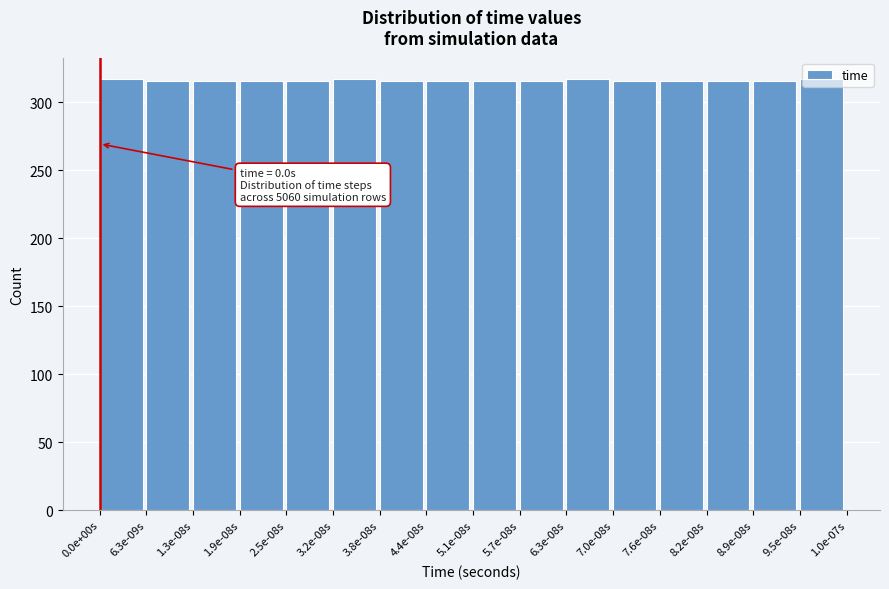

What is the label of the 16th bar from the left?

9.5e-08s